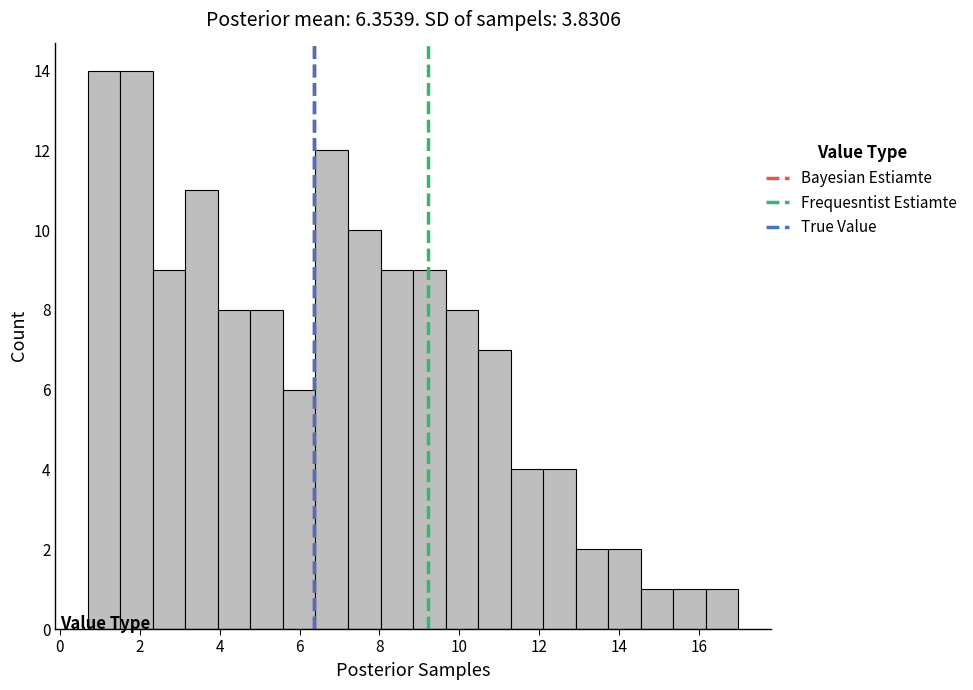

How tall is the bar that spans 7.2 to 8.0 on the x-axis? Neither the bar edges nor the heights are printed on the chart, so give them approximately, as read against the axes.

10